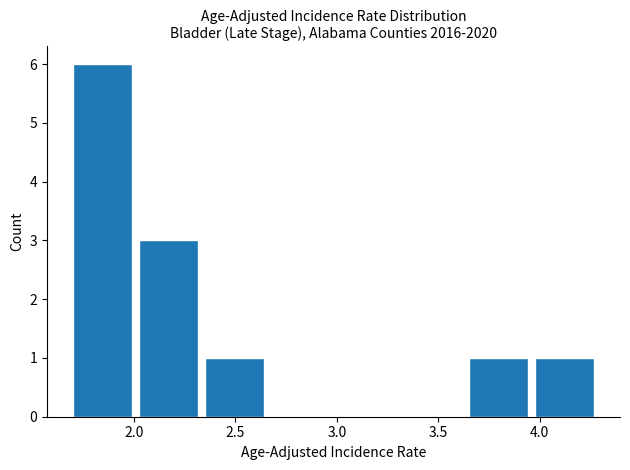

Reading left to right, list every bar in this chart as the range it spans on the x-axis followed by its height. Neither the bar edges nor the heights are printed on the chart, so give them approximately, as read against the axes.

1.700 to 2.025: 6
2.025 to 2.350: 3
2.350 to 2.675: 1
2.675 to 3.000: 0
3.000 to 3.325: 0
3.325 to 3.650: 0
3.650 to 3.975: 1
3.975 to 4.300: 1